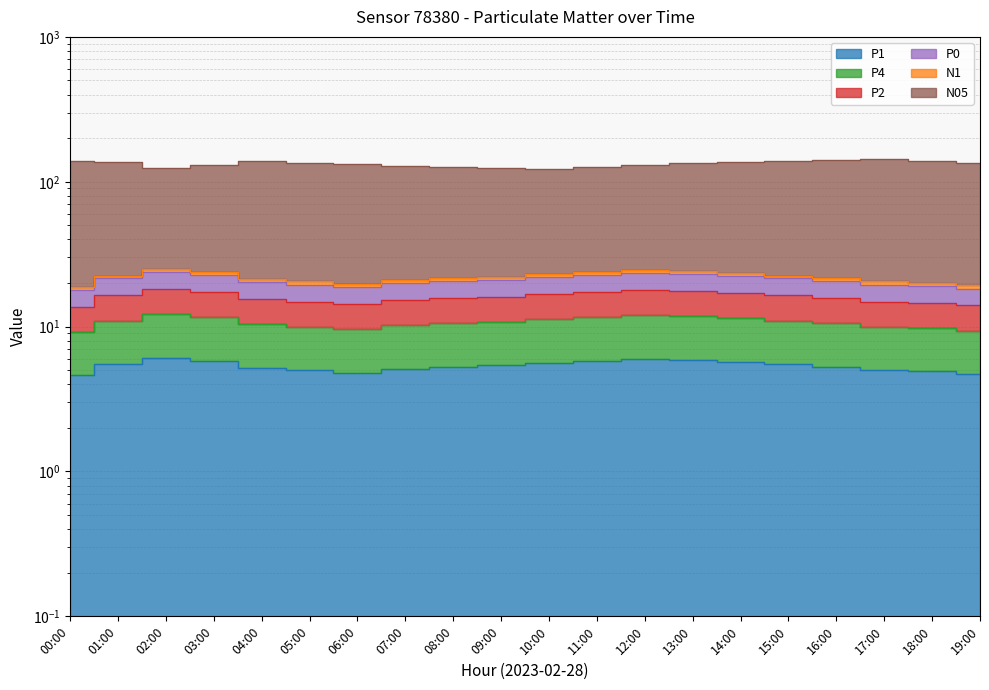

True or false: P1 and P0 intersect in this chart.

False